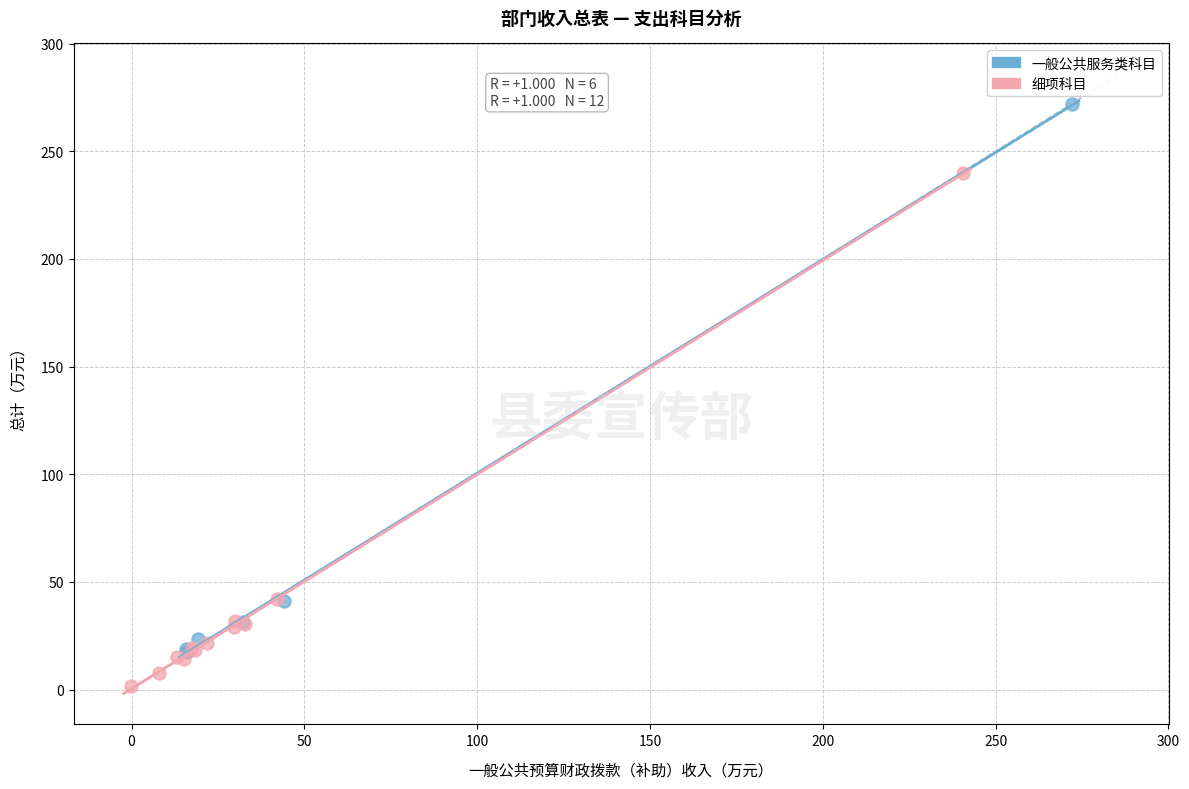

Which series has the widest spread of Y values?

一般公共服务类科目